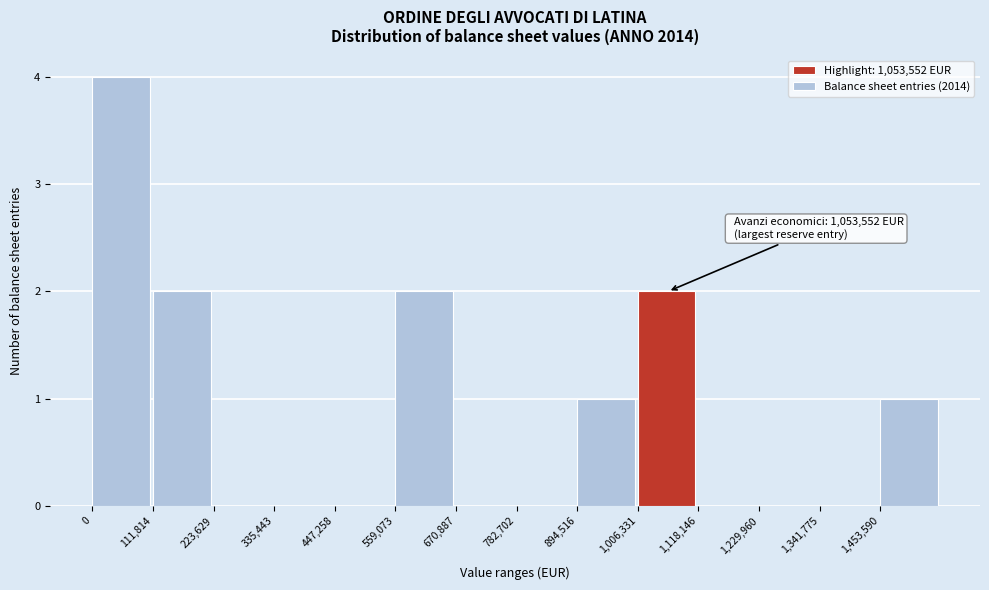

Over which range of the x-axis is the bar tallest?

0 to 120000